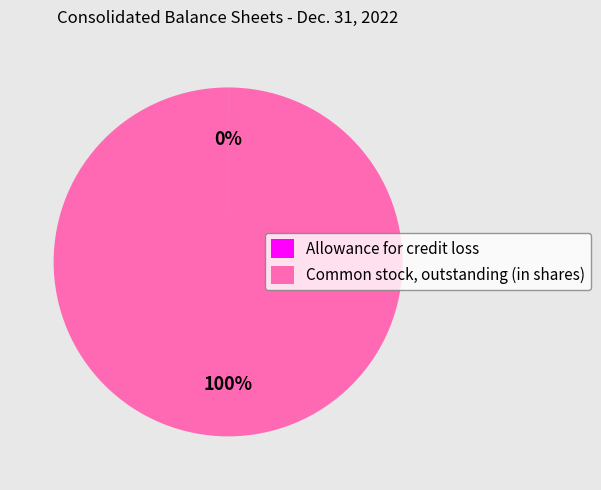

To the nearest percent, what is the average slice percentage?

50%